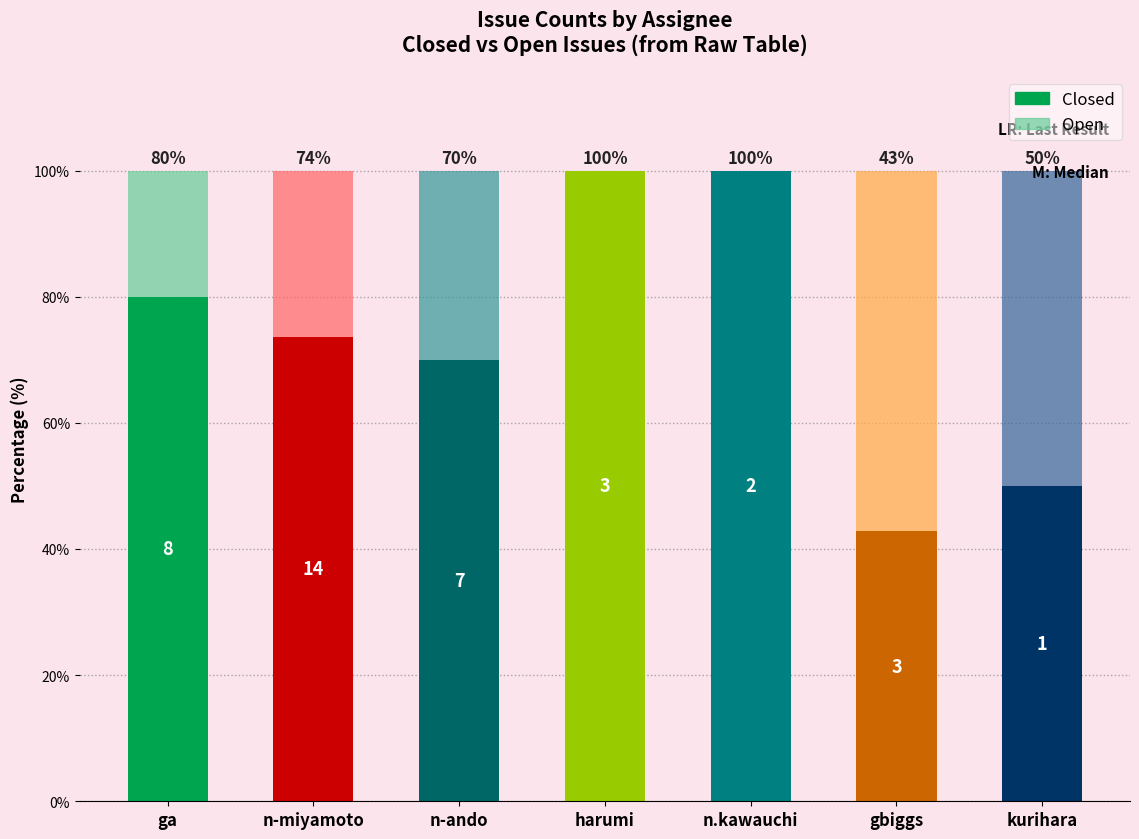

What is the total value across all series at n.kawauchi?

100